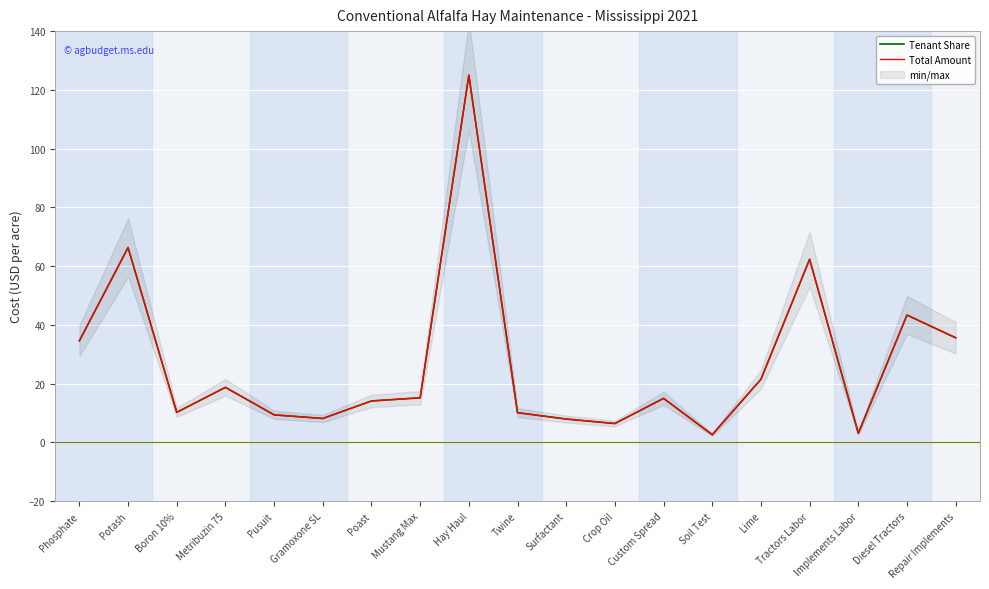

Reading left to right, transcribe all the data shown in this chart.

Tenant Share: 34.6	66.3	10.2	18.8	9.4	8.2	14.1	15.2	125.0	10.1	8.0	6.4	15.0	2.6	21.5	62.3	3.1	43.4	35.6
Total Amount: 34.6	66.3	10.2	18.8	9.4	8.2	14.1	15.2	125.0	10.1	8.0	6.4	15.0	2.6	21.5	62.3	3.1	43.4	35.6